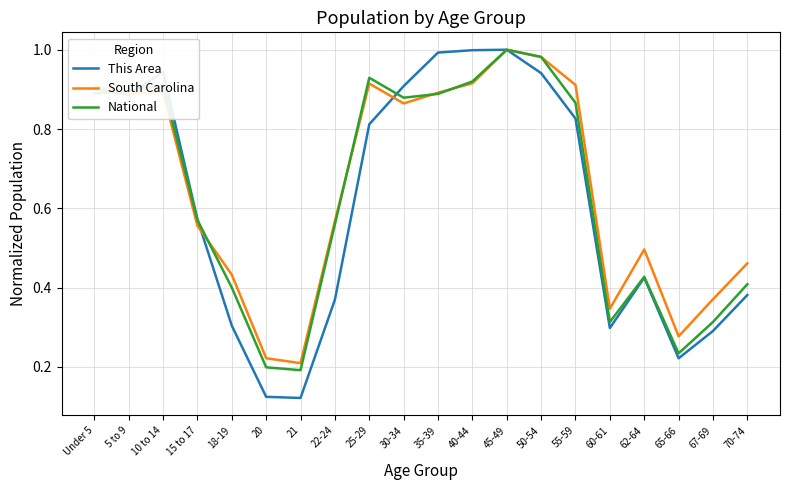

At which category is the sum across all series the highest?

45-49